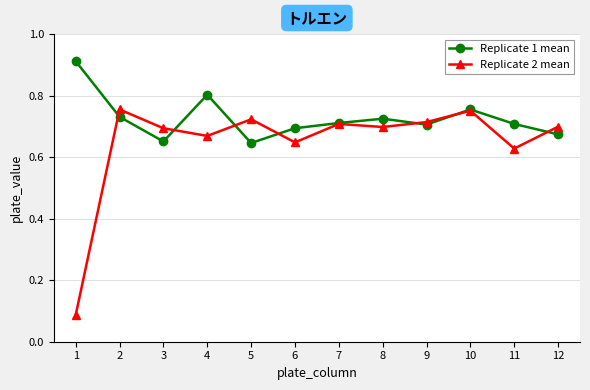

Which category has the lowest value across all series?

1